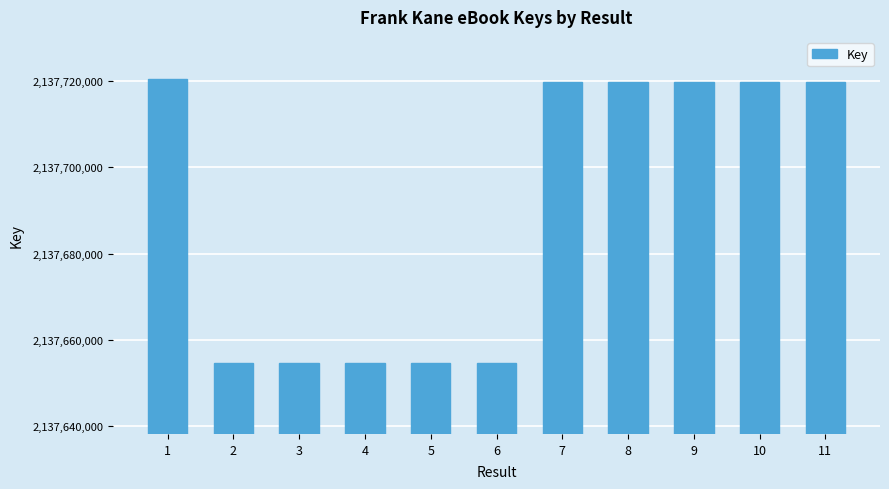

What is the value of the 5th bar from the left?

2137654710